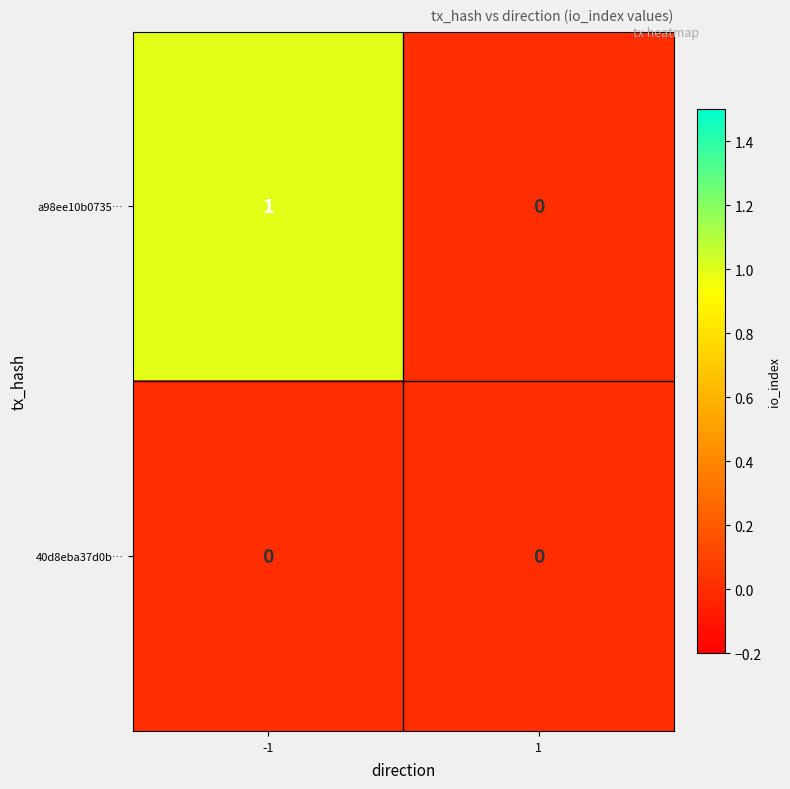

At which category is the sum across all series the highest?

-1